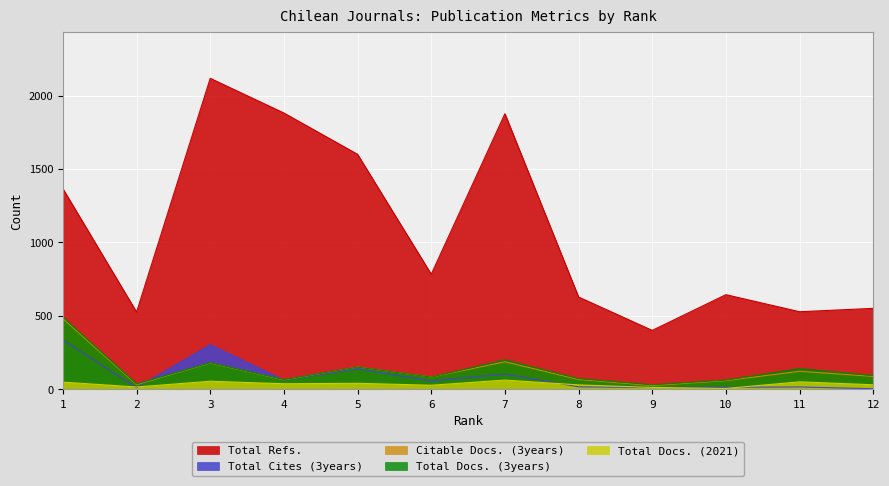

Which series has the largest total across all categories?

Total Refs.